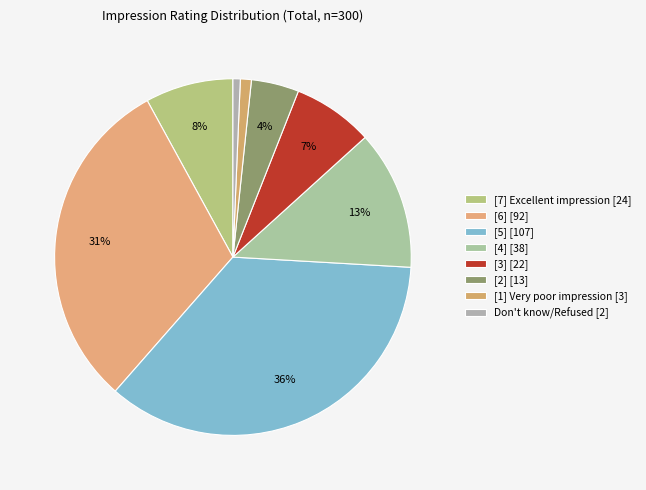

Do Don't know/Refused and [6] together represent more than half of the pie?

No